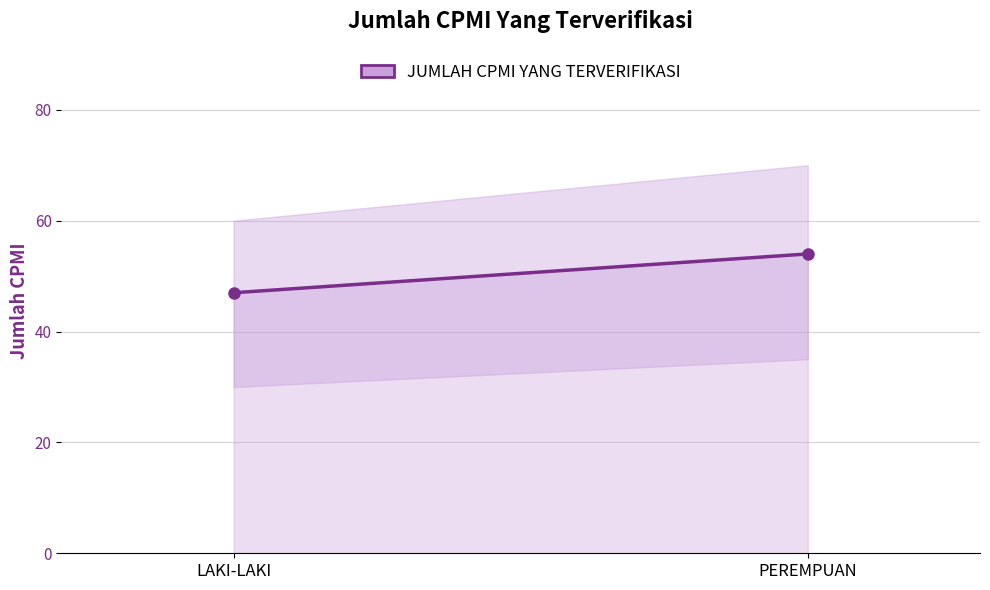

How many lines are shown in the chart?

1